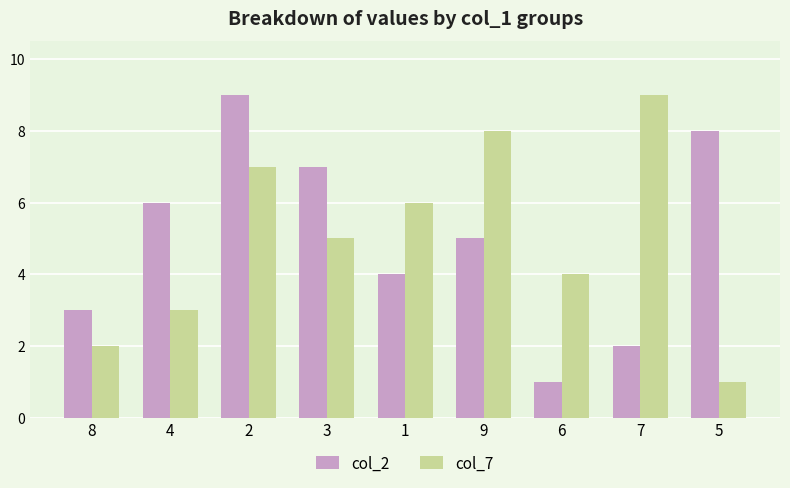

What is the difference between the second highest and second lowest values in the col_2 series?

6